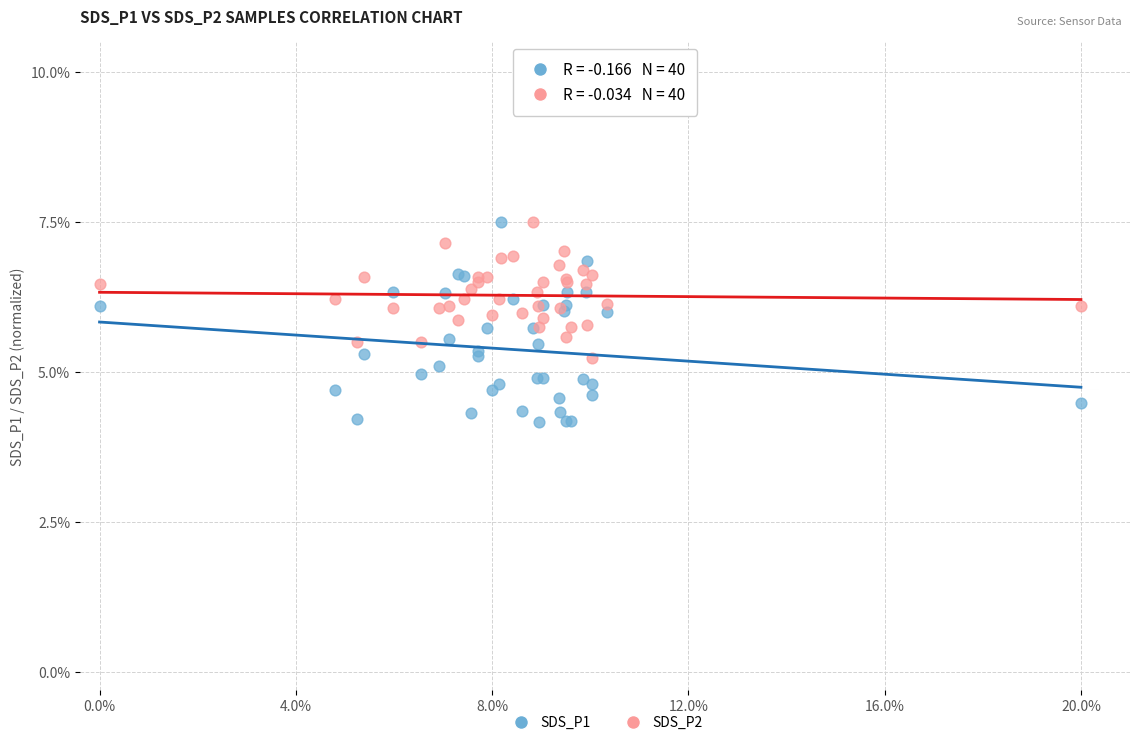

Which series has the widest spread of Y values?

SDS_P1